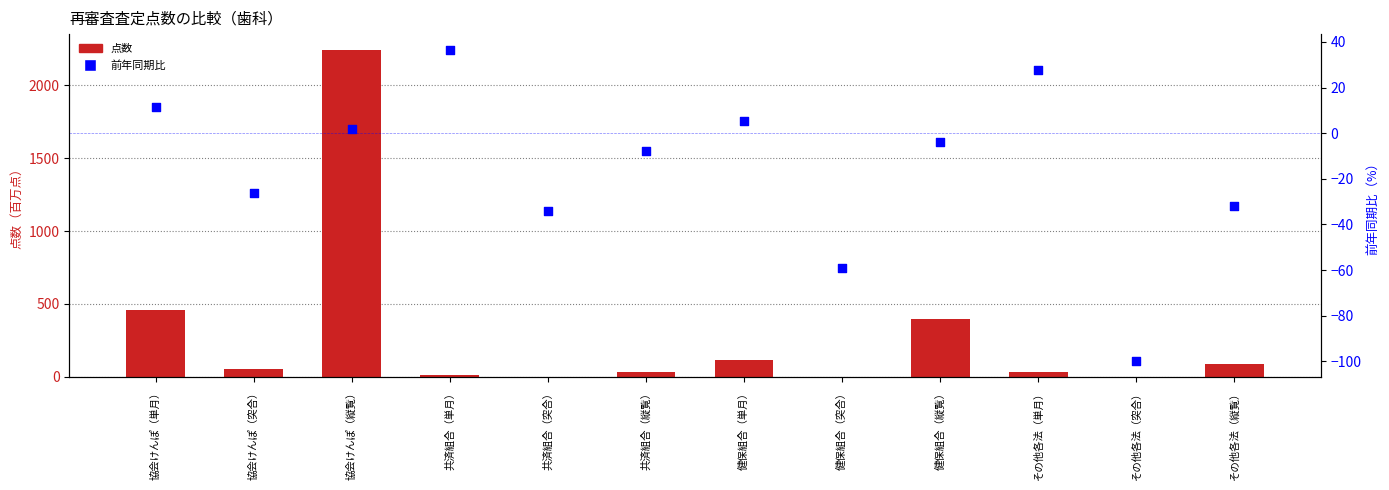

What is the total value across all series at その他各法（縦覧）?

58.5